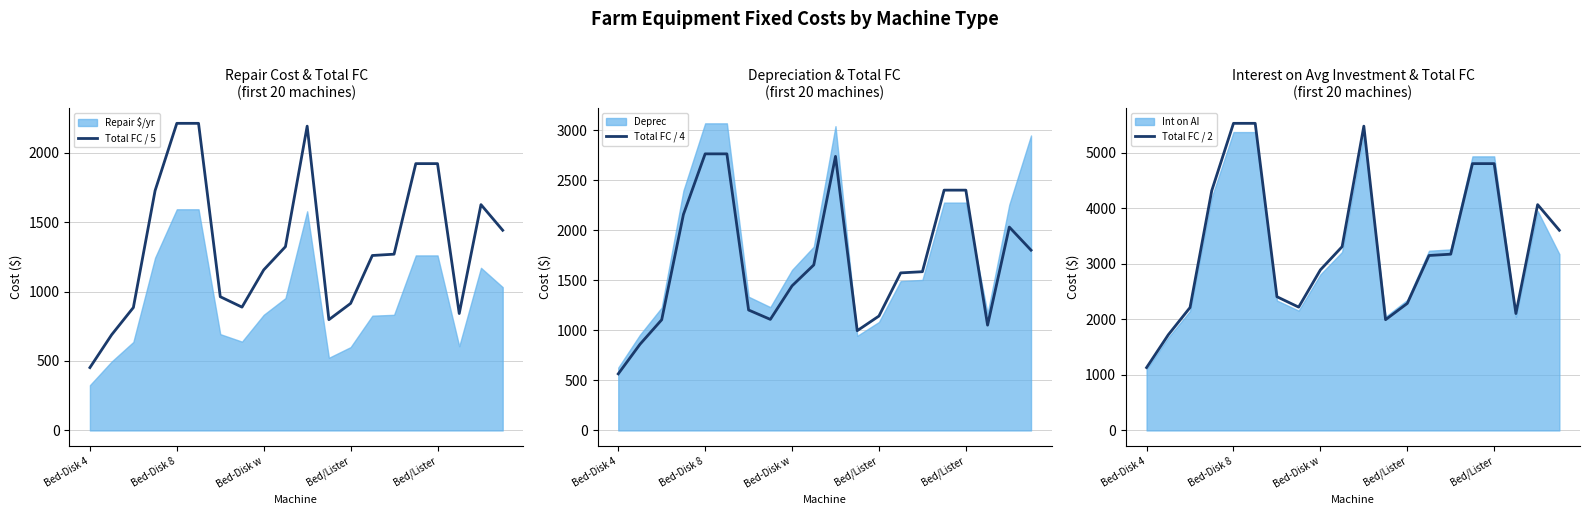

Rank the series by their average value, from lowest to highest.

Total FC / 5, Total FC / 4, Total FC / 2